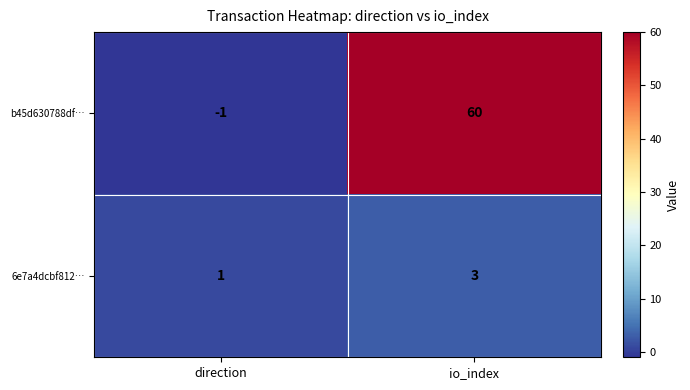

True or false: 6e7a4dcbf812… has a value of 1 at direction.

True